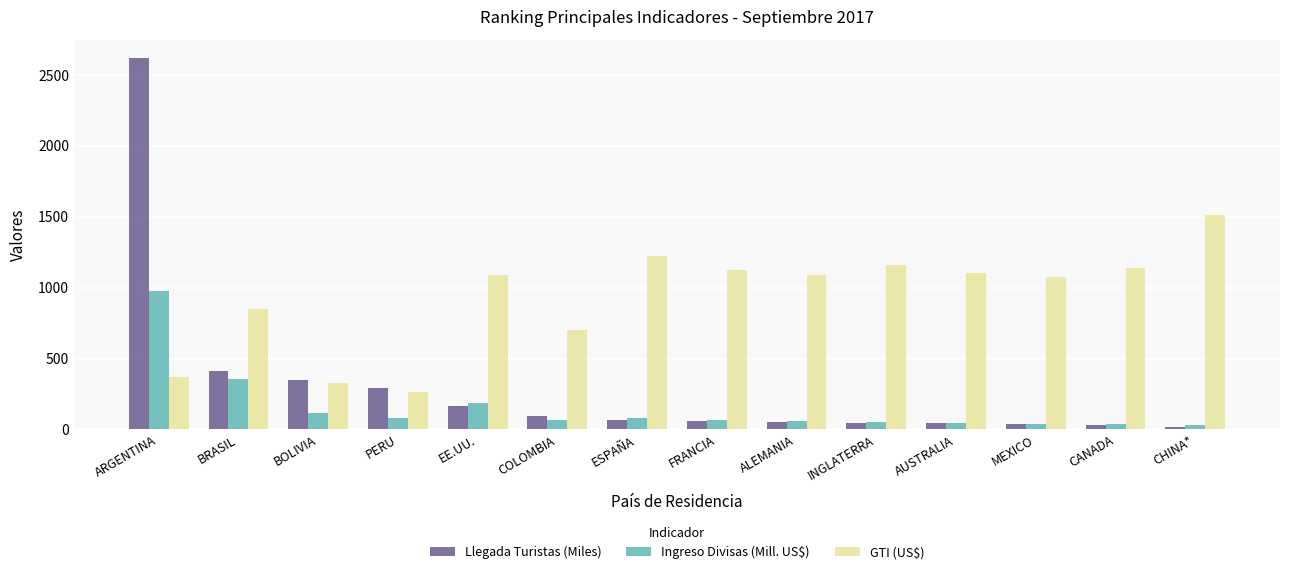

How many bars are there in each group?

3